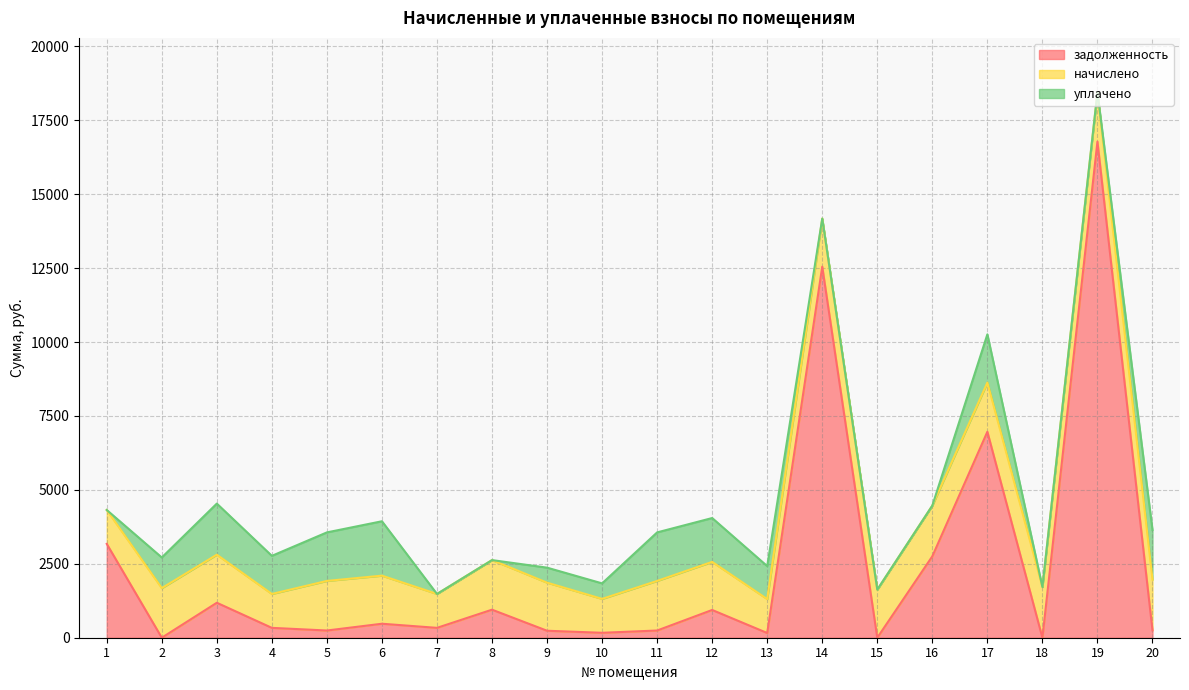

Is it true that начислено equals 1626.3 at 14?

True